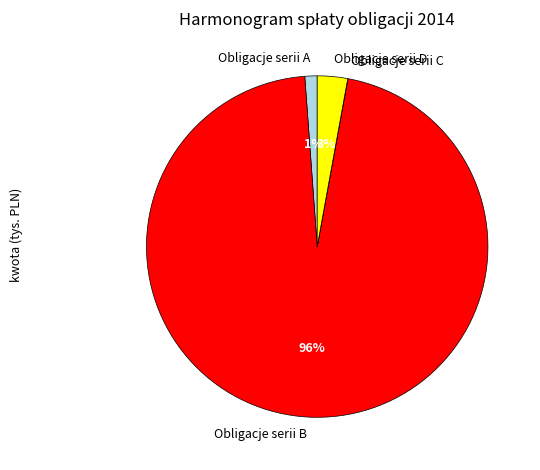

The Obligacje serii B slice represents 96% of the pie. True or false?

True